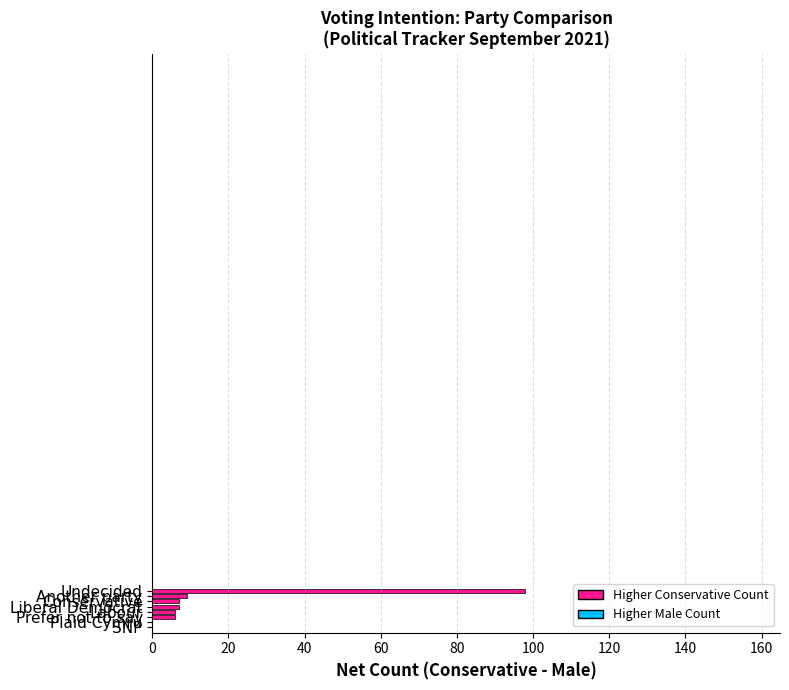

What is the greatest value displayed?

98